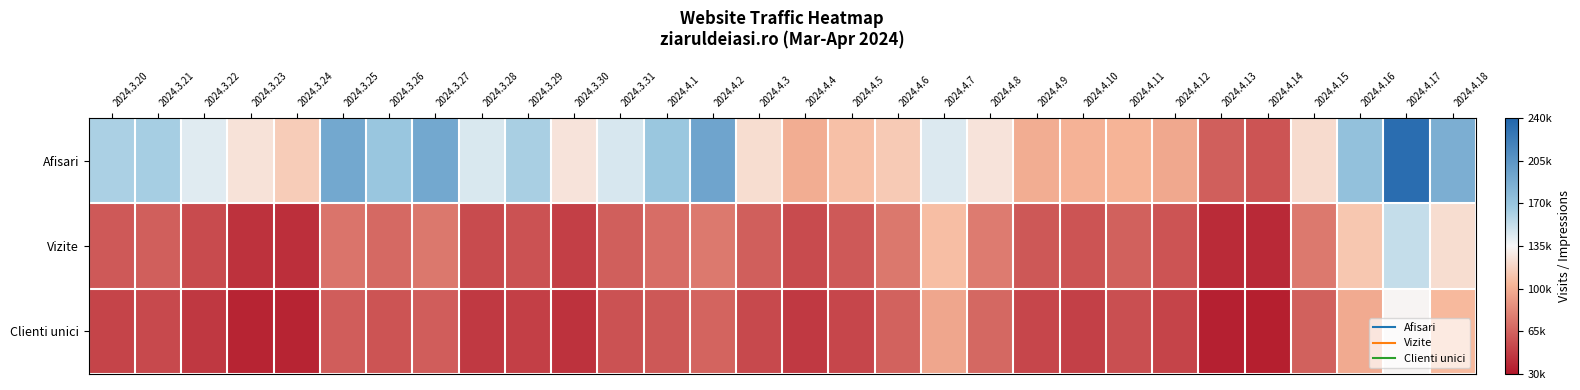

Rank the series at 2024.4.7 from lowest to highest value.

Clienti unici, Vizite, Afisari